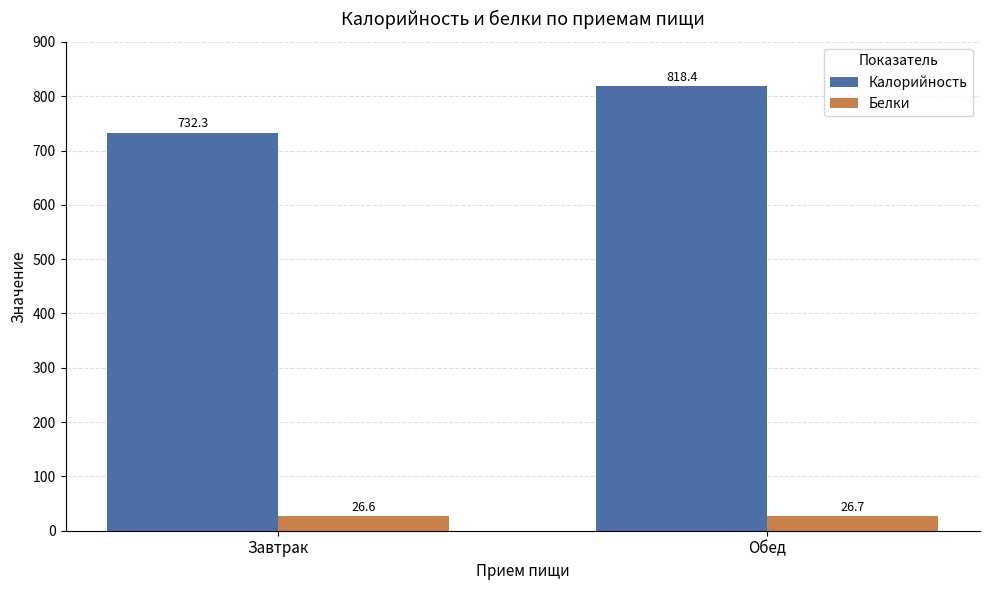

True or false: Калорийность has a value of 1098.9 at Завтрак.

False